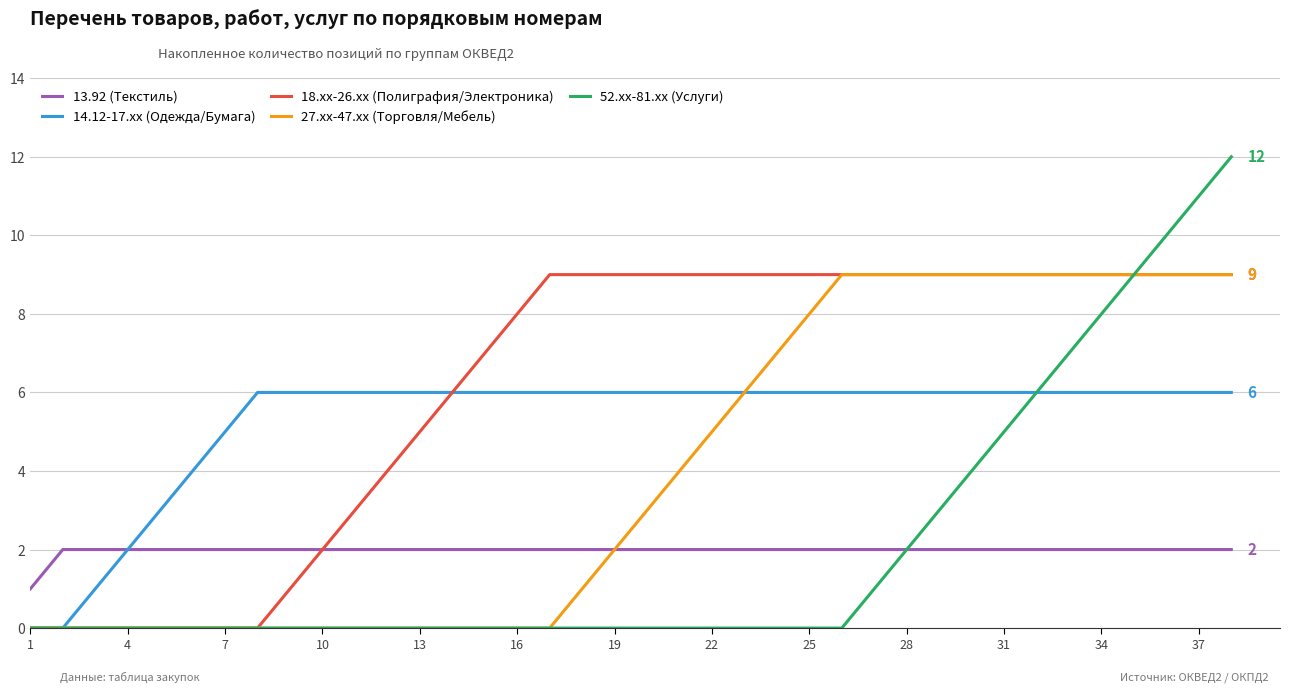

What are all the series names shown in the legend?

13.92 (Текстиль), 14.12-17.xx (Одежда/Бумага), 18.xx-26.xx (Полиграфия/Электроника), 27.xx-47.xx (Торговля/Мебель), 52.xx-81.xx (Услуги)